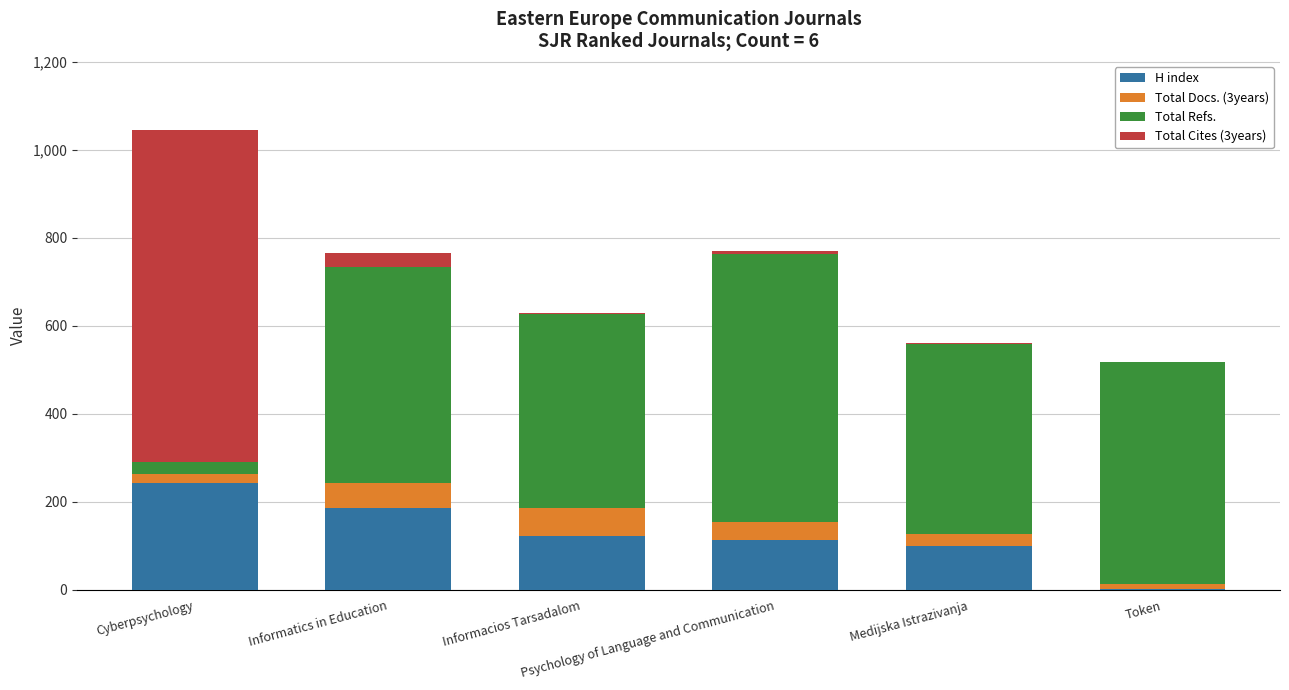

What is the sum of all H index values?

772